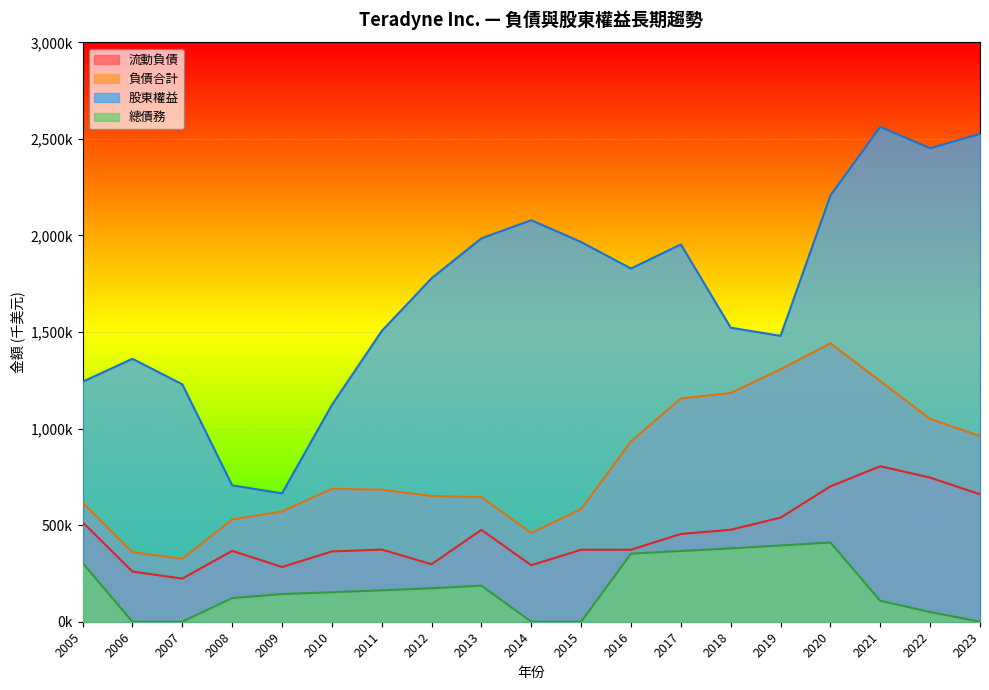

What is the difference between the maximum and minimum values in the 負債合計 series?

1115427